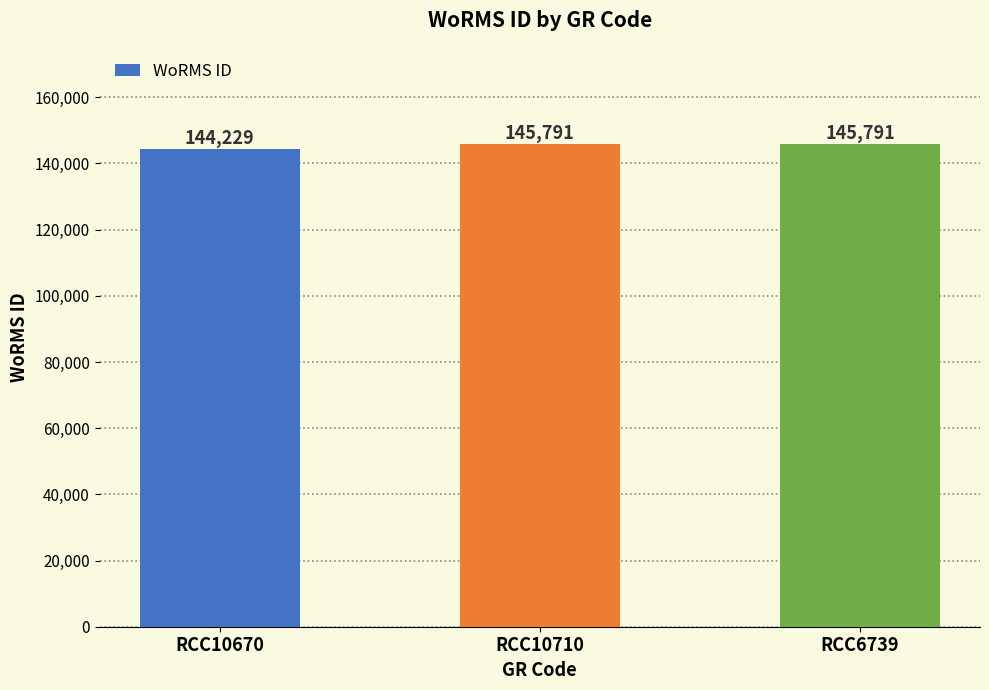

What is the average value?

145270